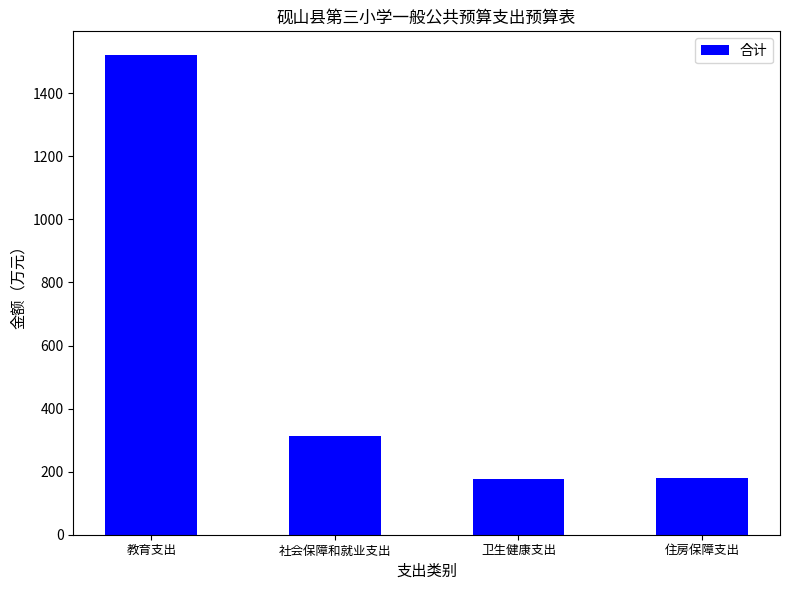

What is the ratio of the value at 卫生健康支出 to the value at 社会保障和就业支出?

0.6